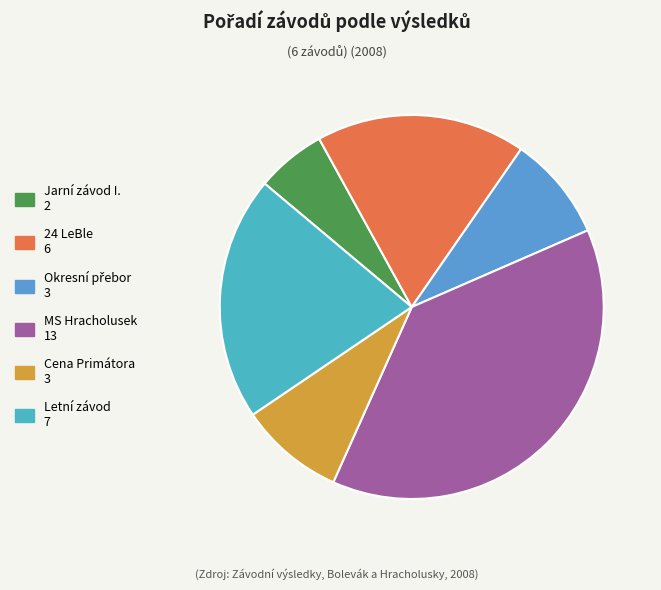

How many slices are in this pie chart?

6